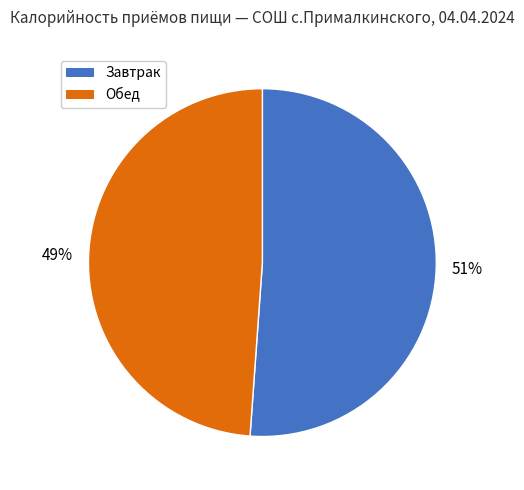

To the nearest percent, what is the combined percentage of Обед and Завтрак?

100%